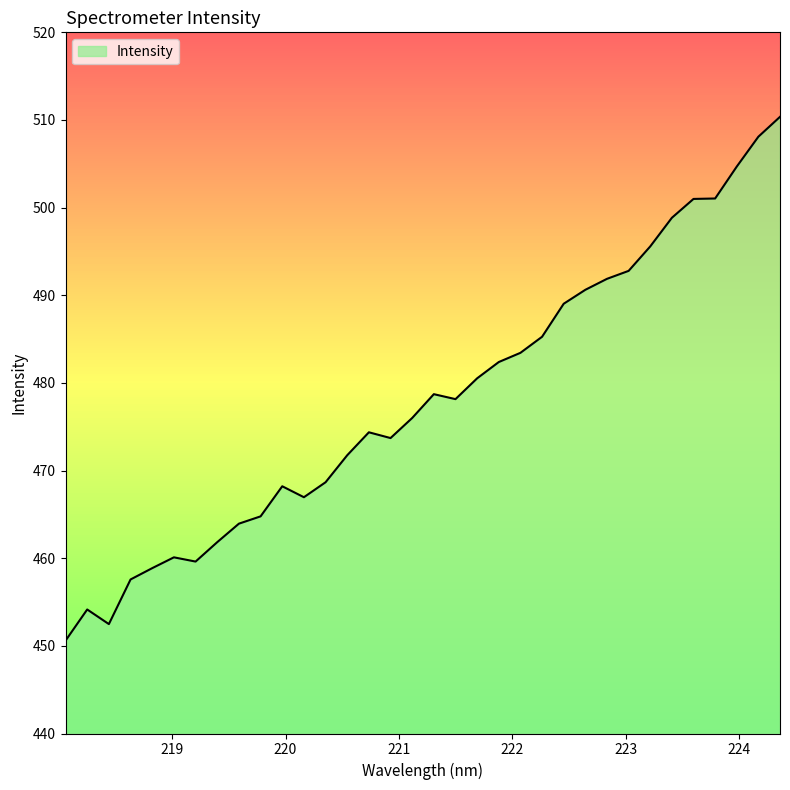

How many series are shown in this chart?

1